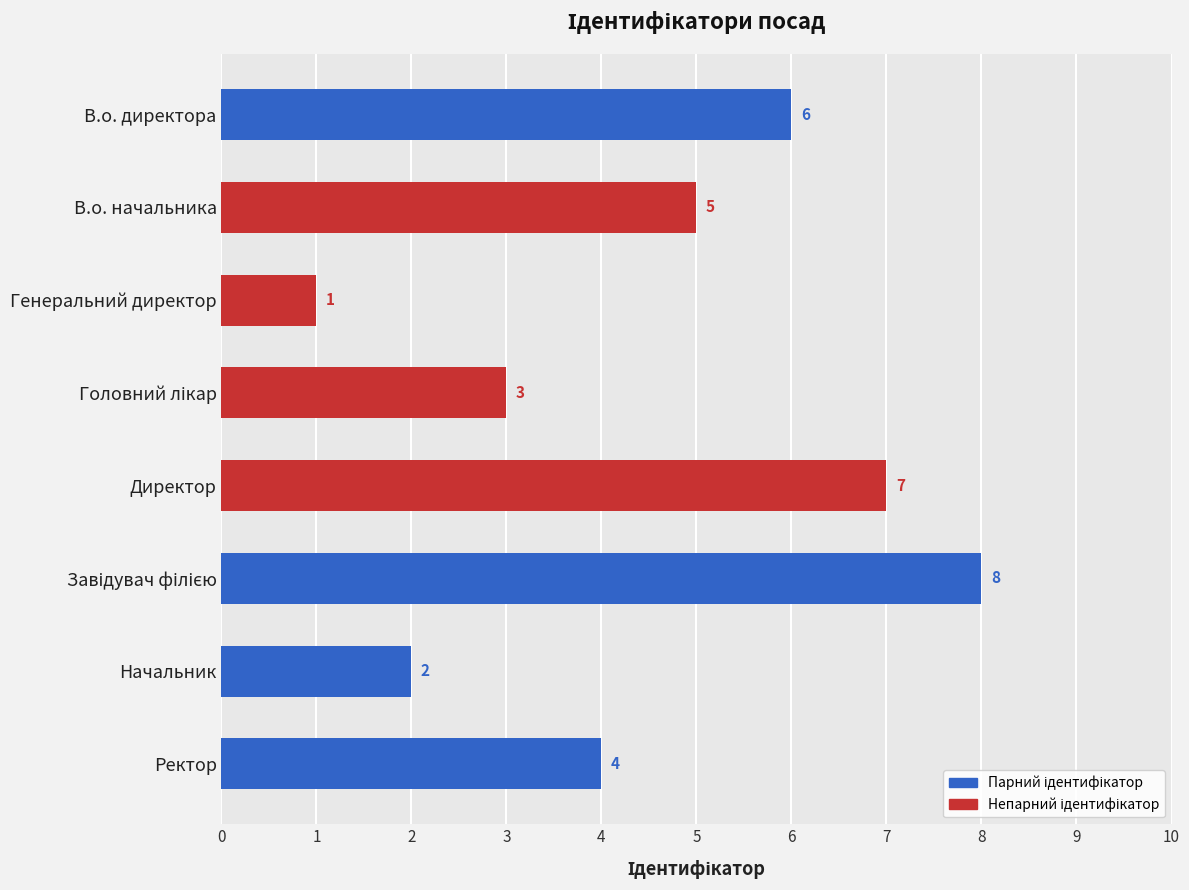

Reading top to bottom, extract all data points from this chart.

6	5	1	3	7	8	2	4